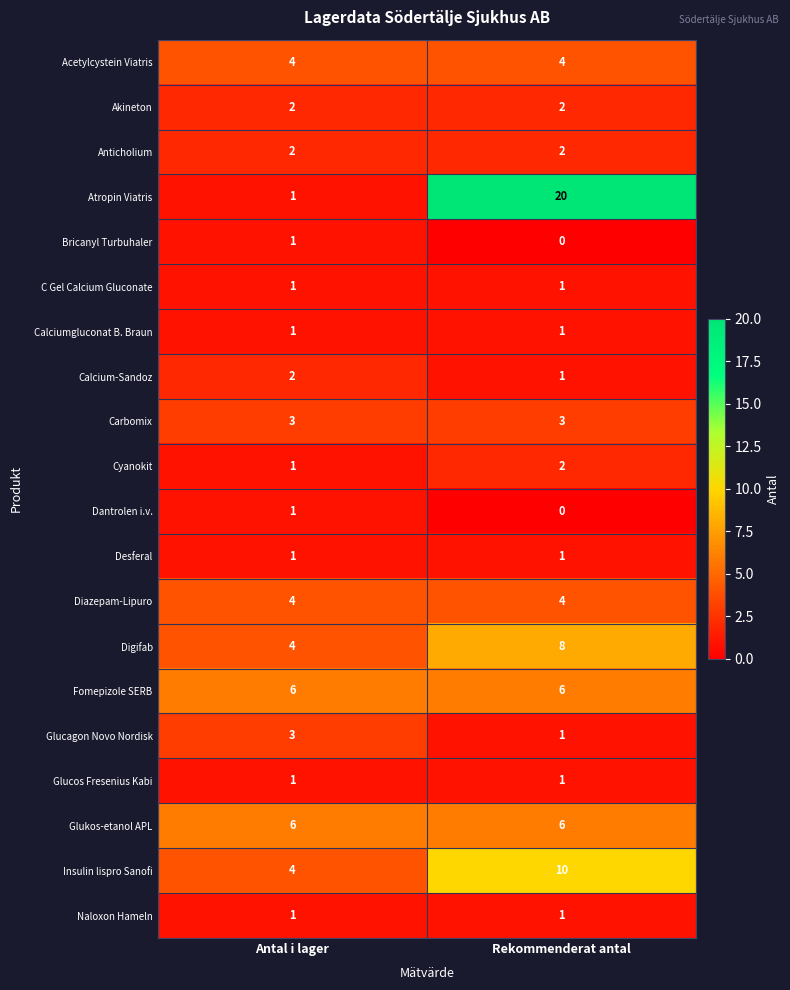

Is the value of Insulin lispro Sanofi at Antal i lager greater than the value of Digifab at Rekommenderat antal?

No